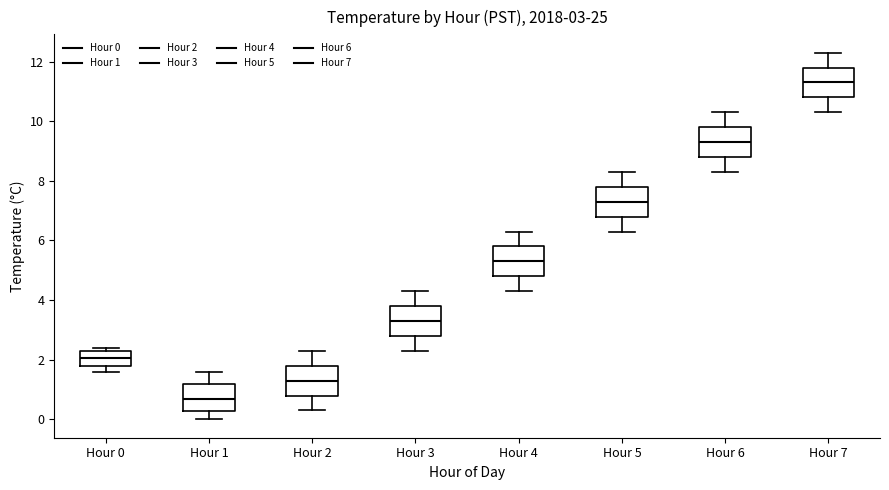

Which box's median line is the highest?

Hour 7